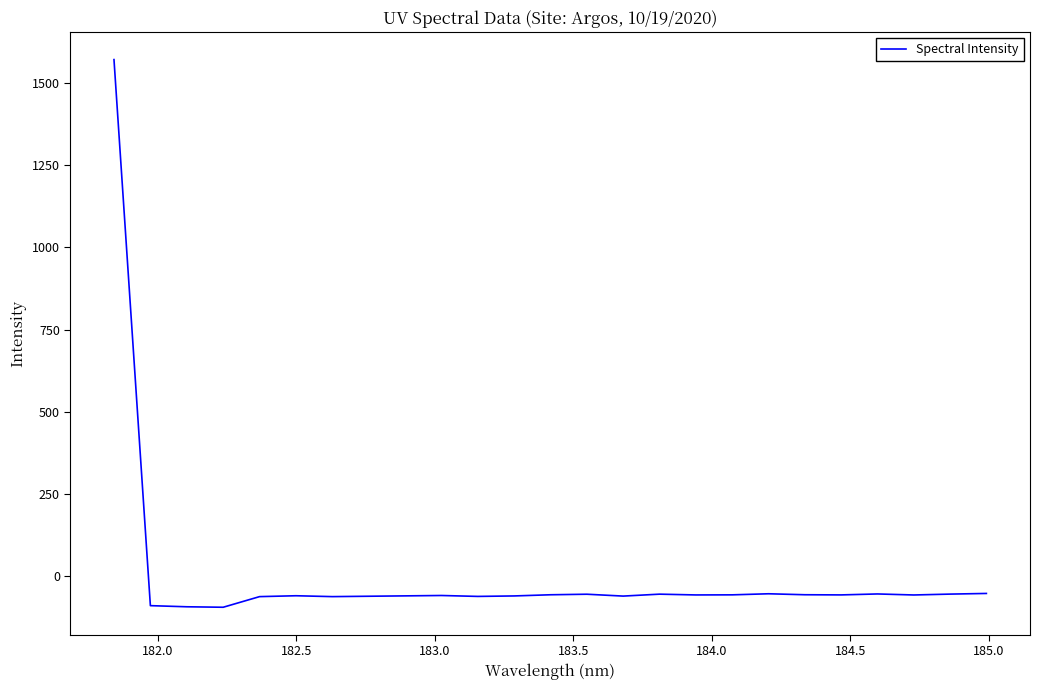

What is the maximum value shown in the chart?

1570.4